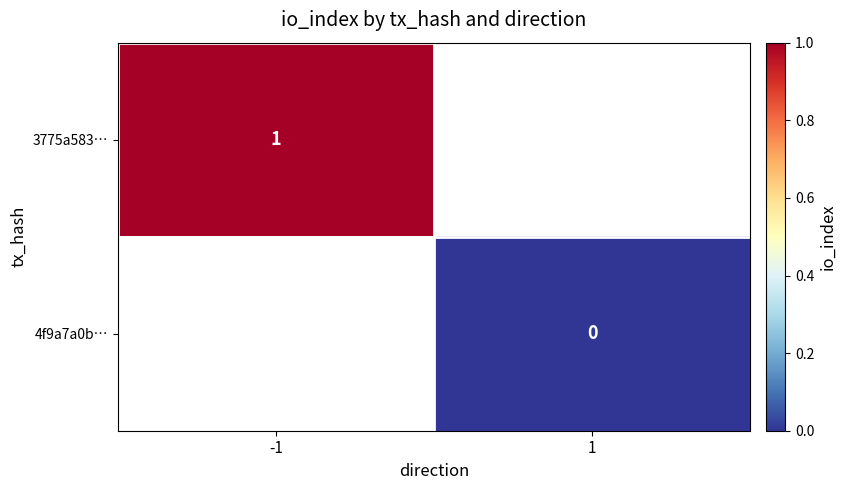

True or false: 3775a583… has a value of 0 at -1.

False